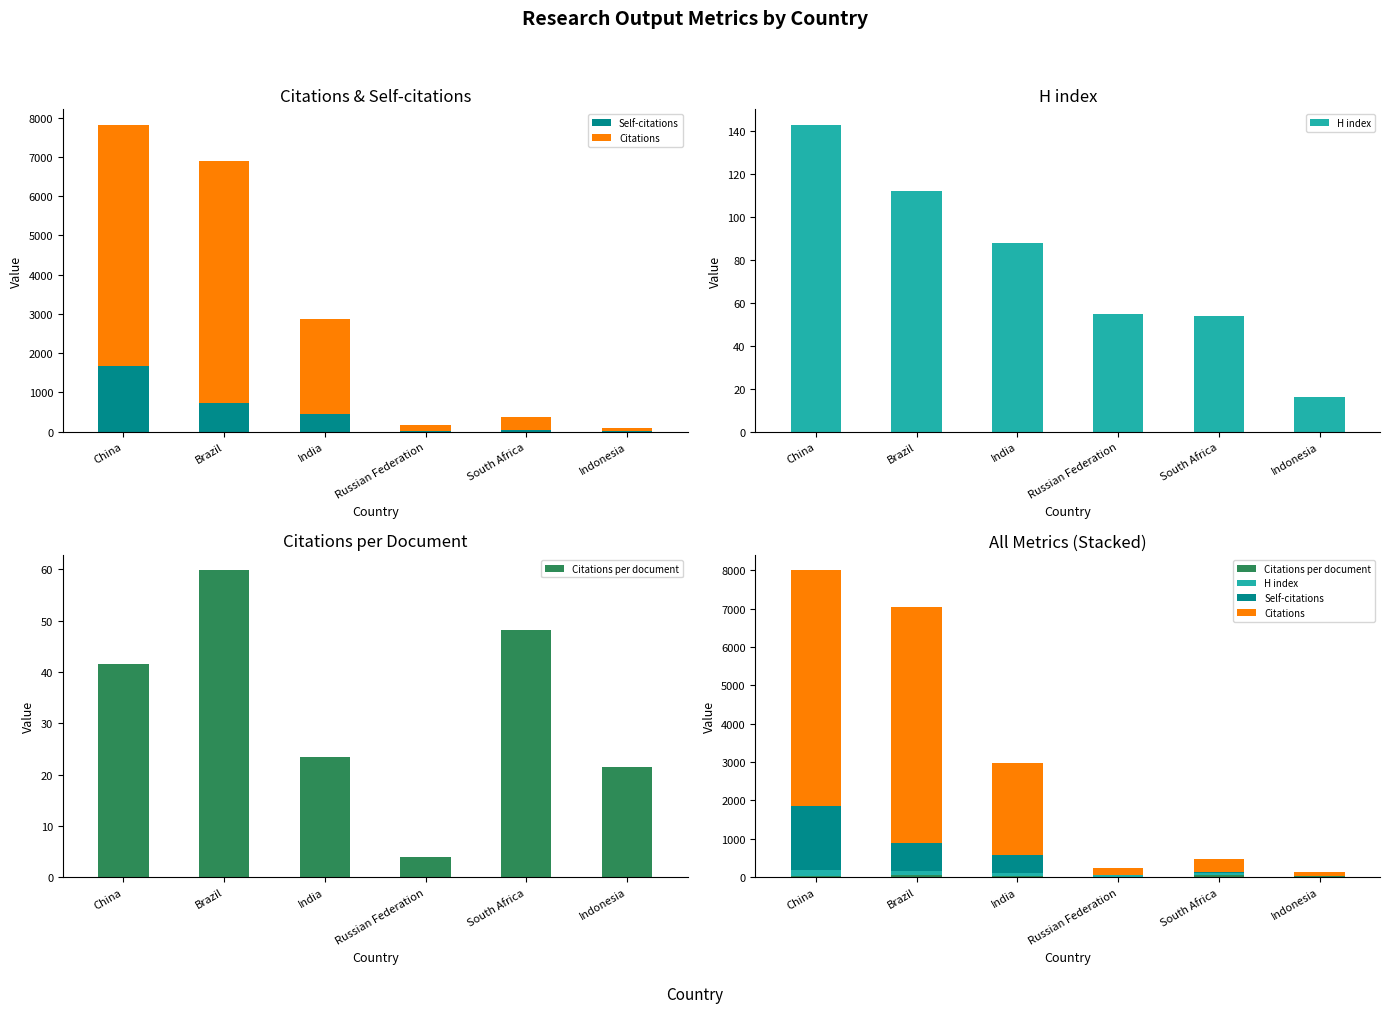

What position from the left is China?

1